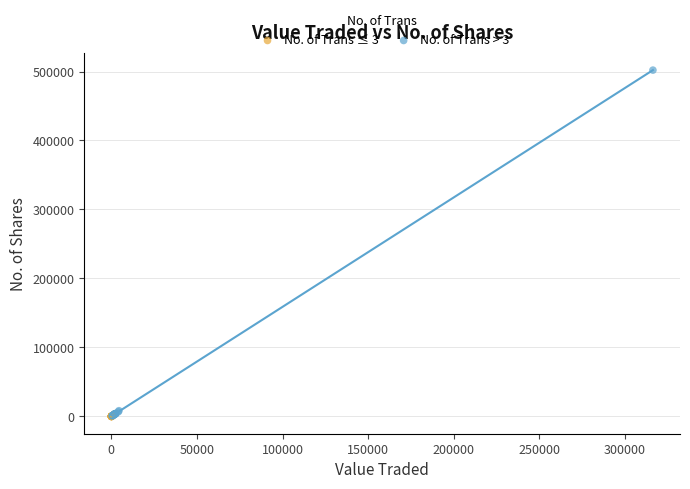

What are all the series names shown in the legend?

No. of Trans ≤ 3, No. of Trans > 3